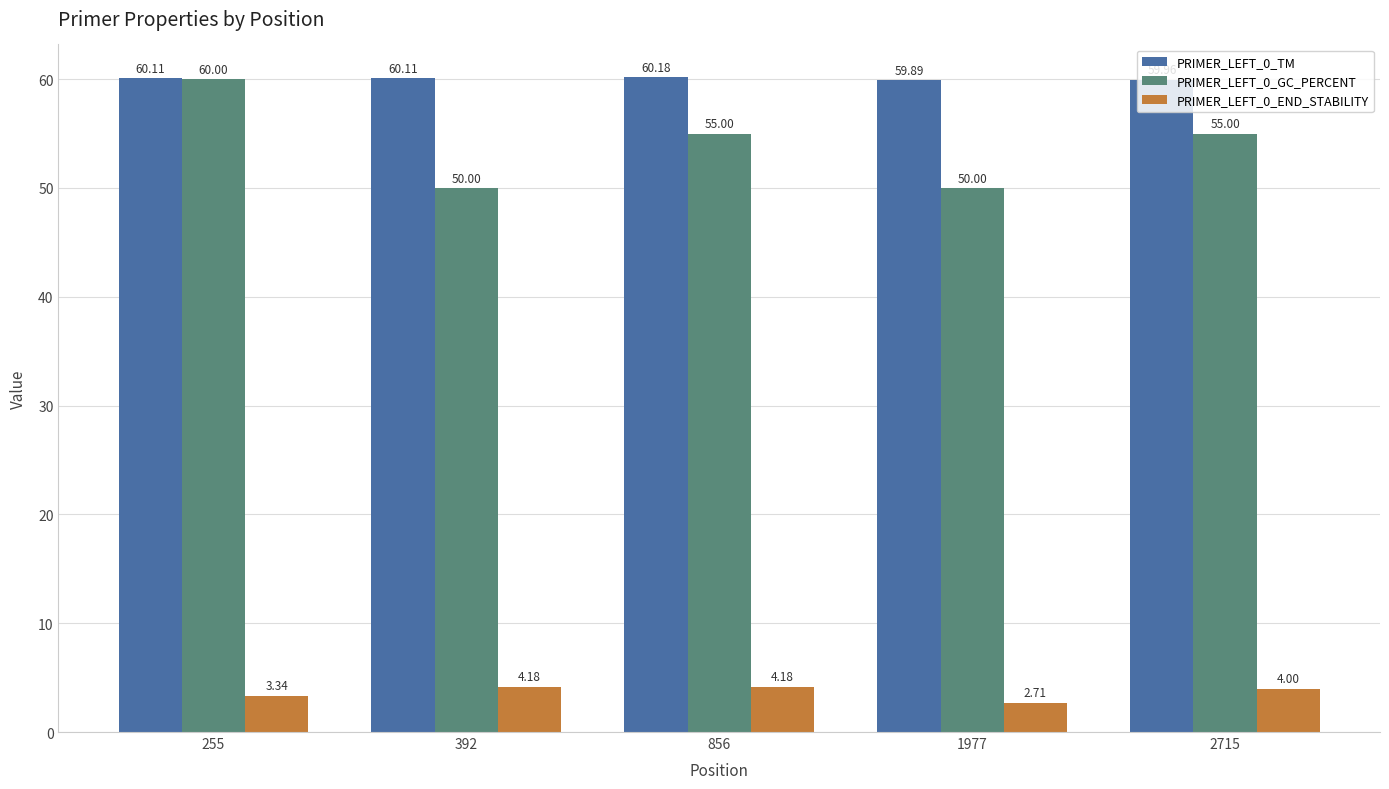

At how many categories does at least one series exceed 55?

5